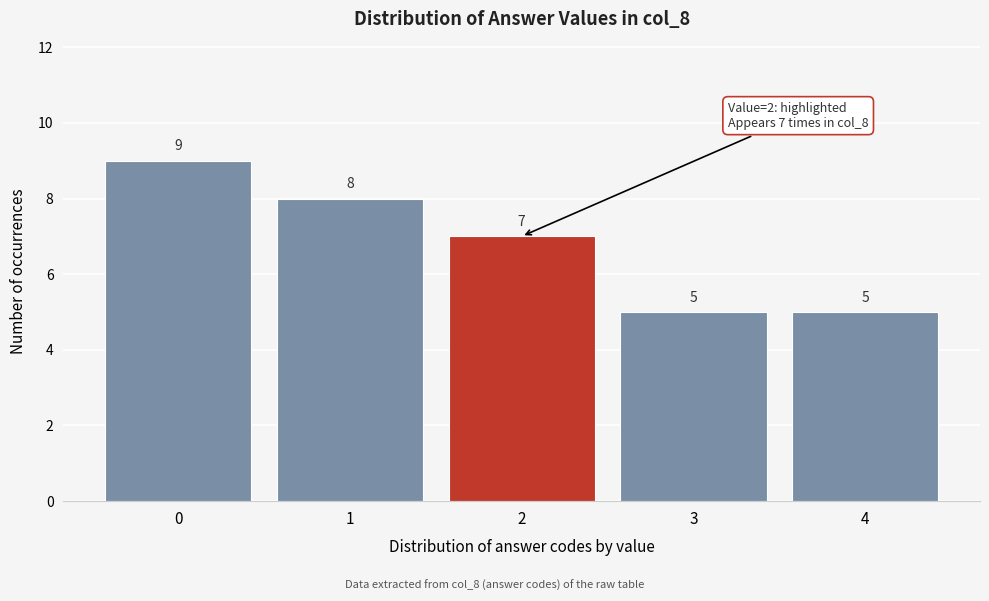

Reading left to right, transcribe all the data shown in this chart.

9	8	7	5	5